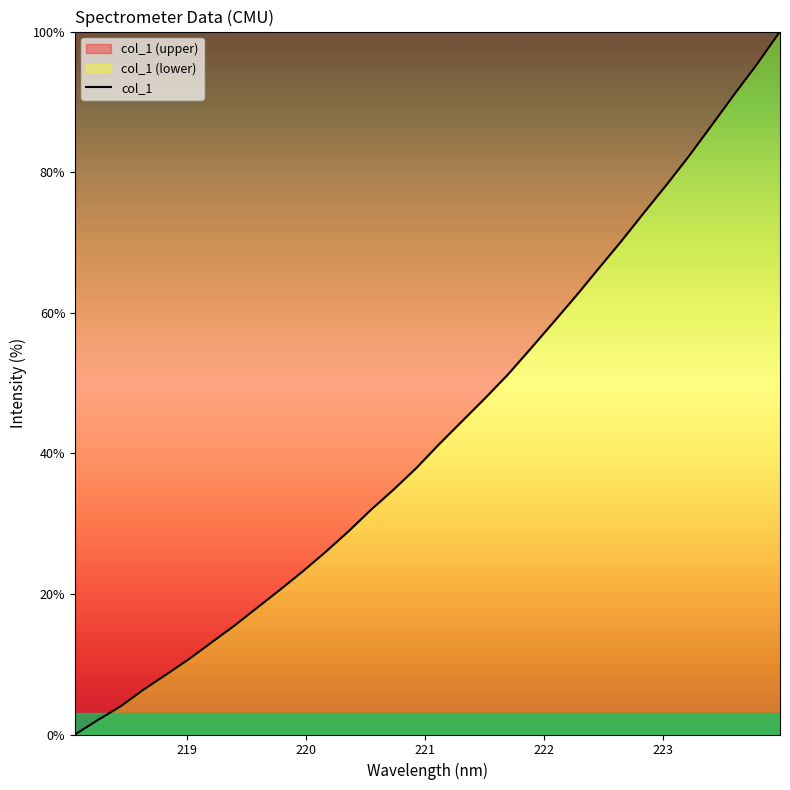

What is the value of the 21st point from the left?

54.8